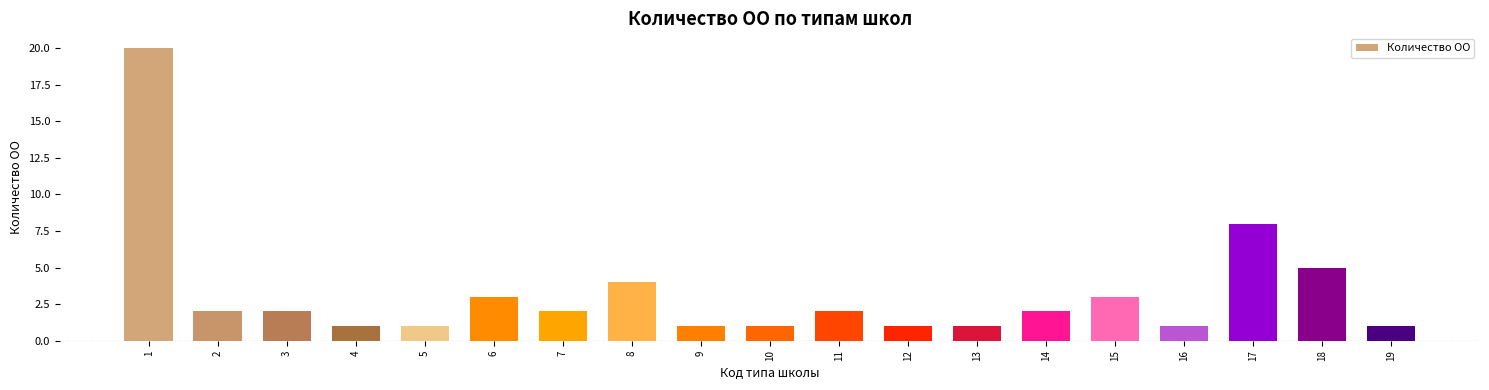

How many bars are there in total?

19